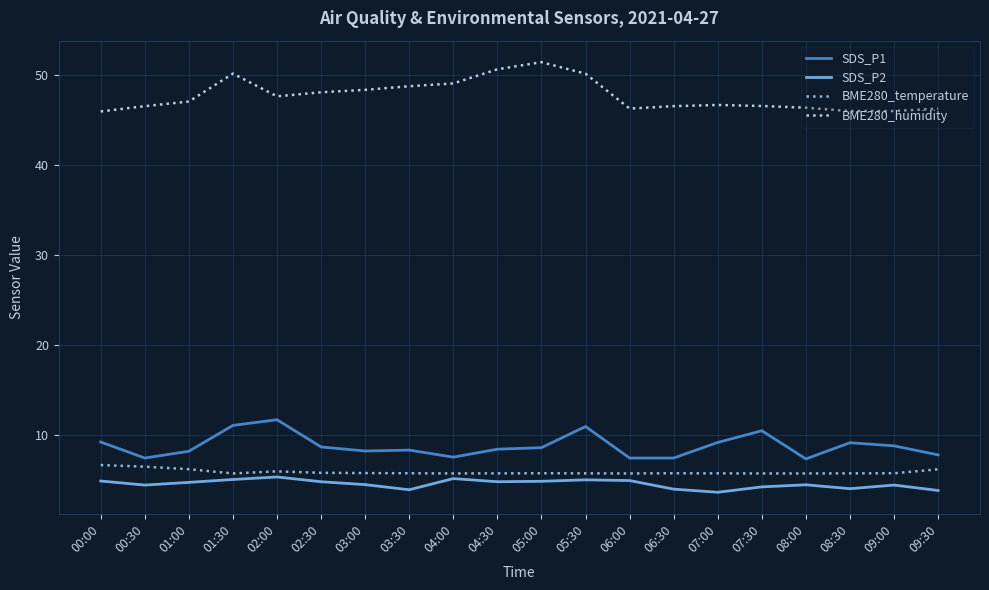

The SDS_P1 series shows 6.0 at 05:30. True or false?

False